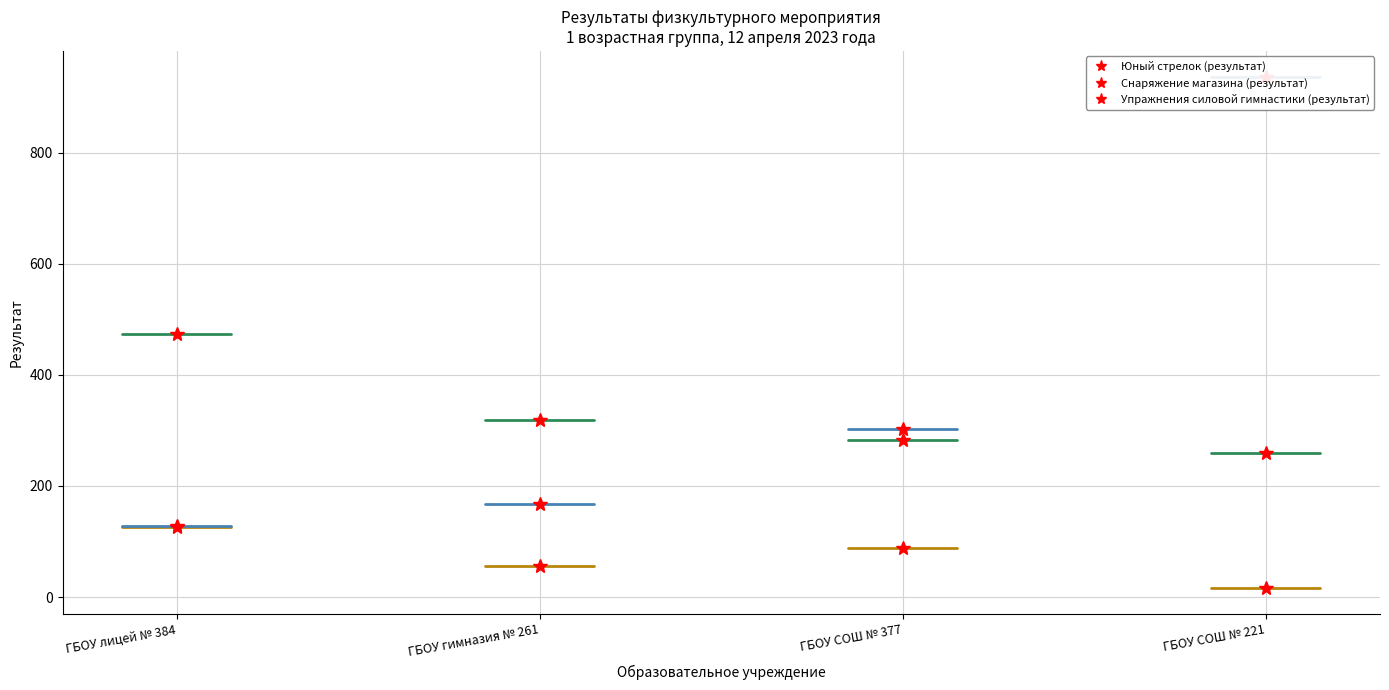

True or false: Упражнения силовой гимнастики (результат) and Юный стрелок (результат) intersect in this chart.

False